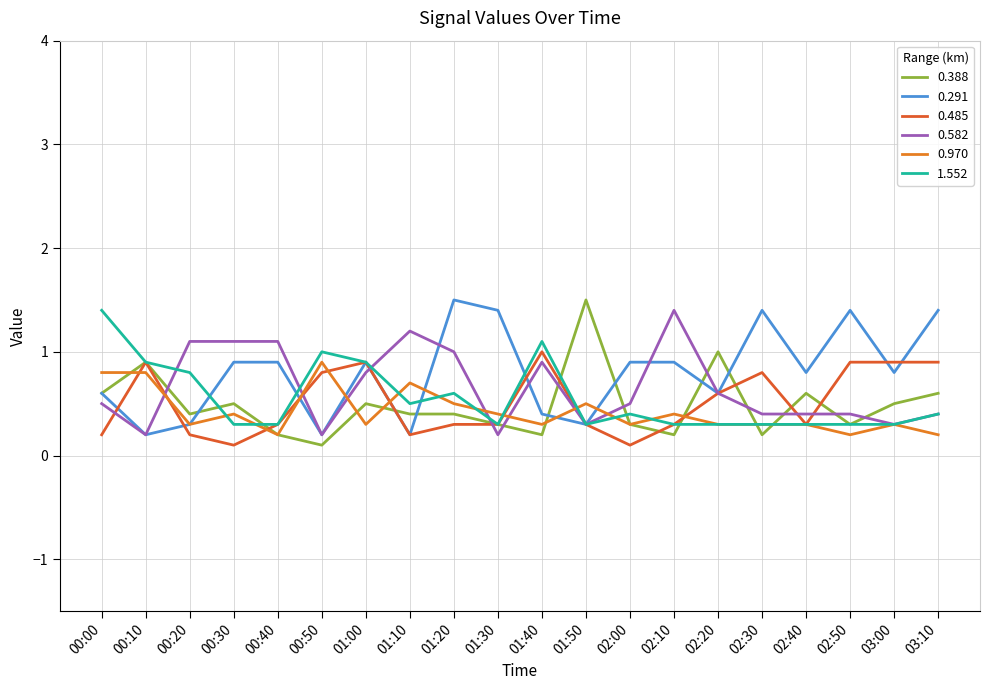

What is the minimum value shown in the chart?

0.1